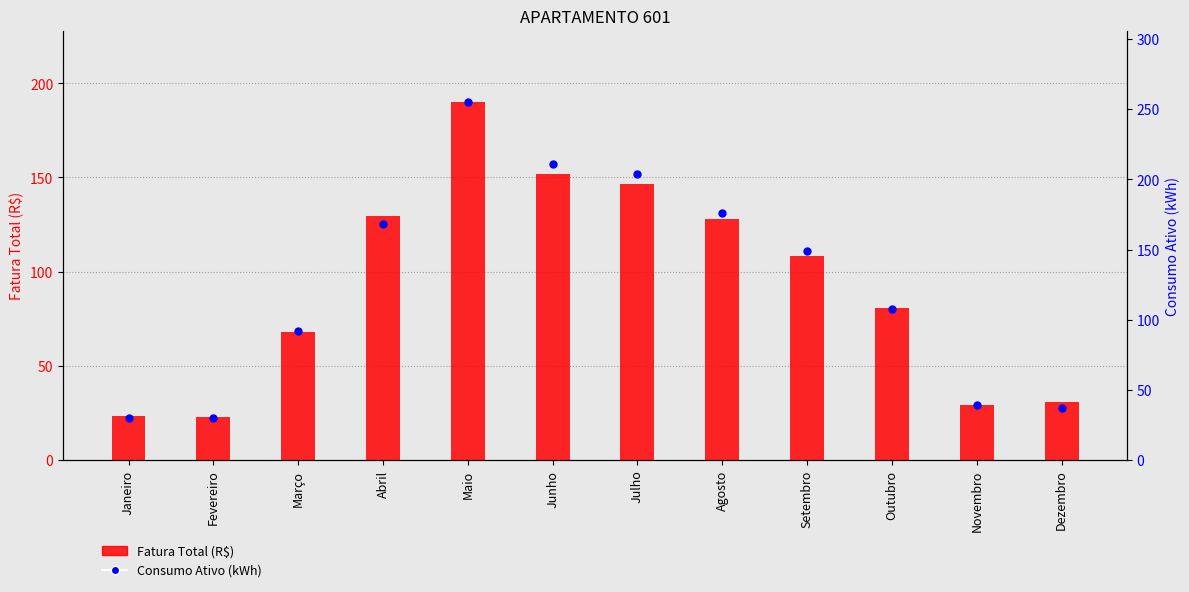

At how many categories does at least one series exceed 253?

1